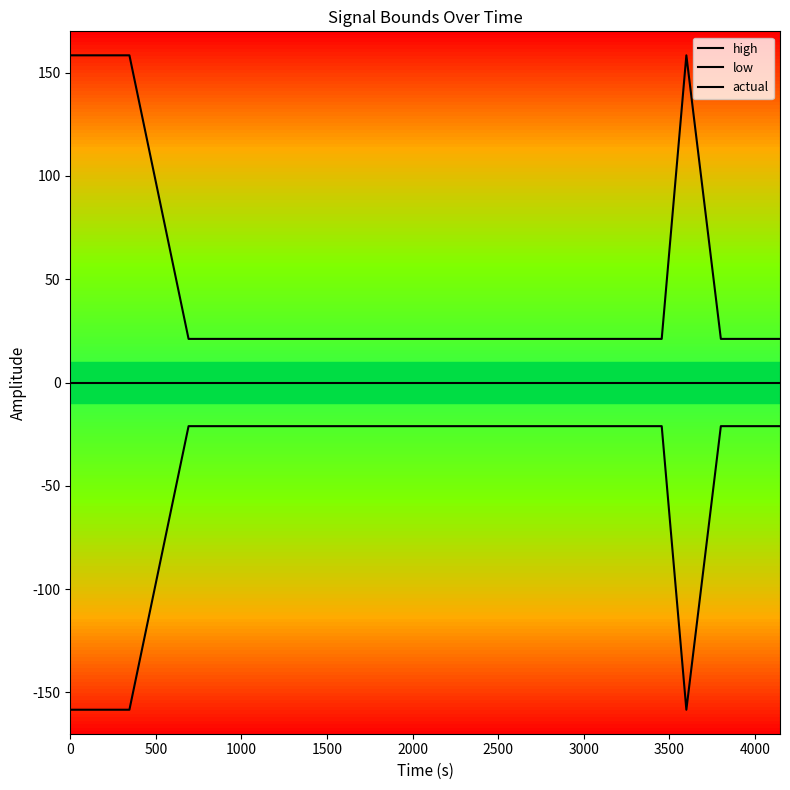

What is the smallest value displayed?

-158.4